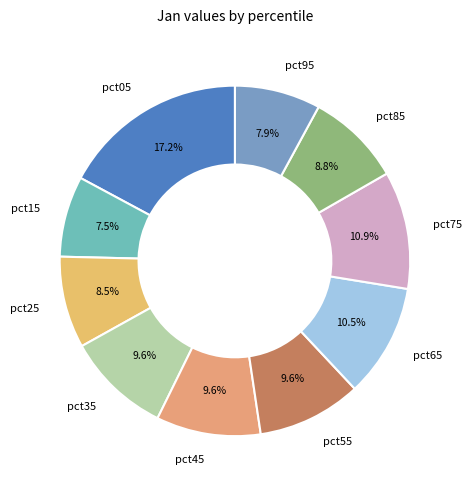

Which category has the biggest portion of the pie?

pct05